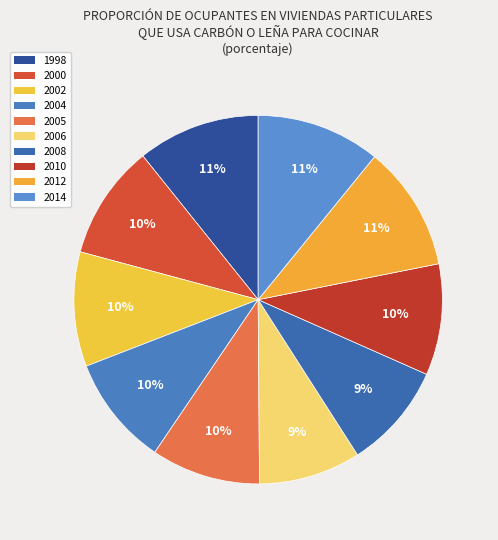

How many segments does this pie chart have?

10